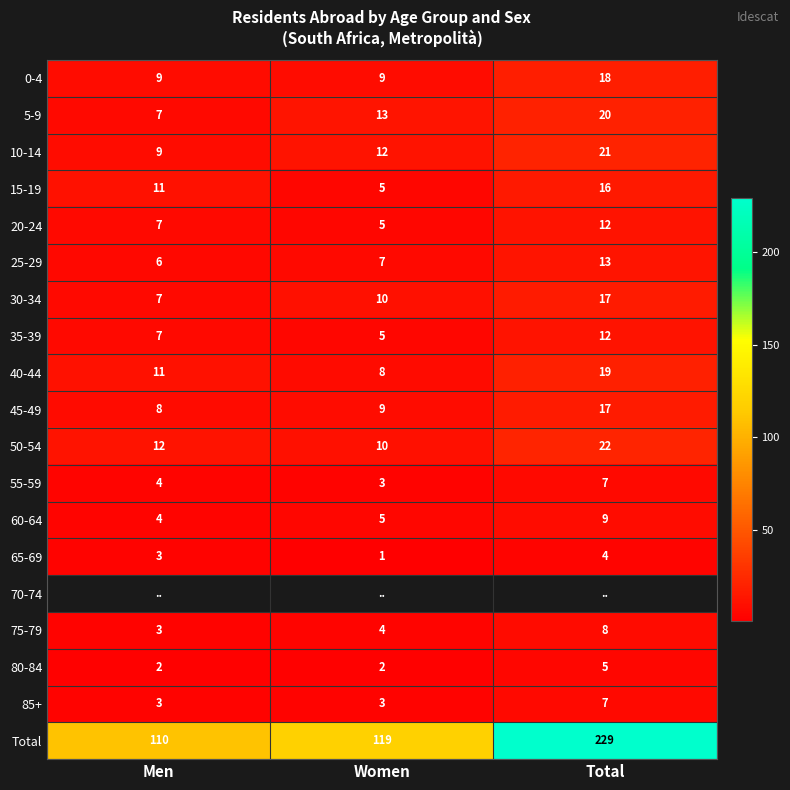

What is the sum of all 65-69 values?

8